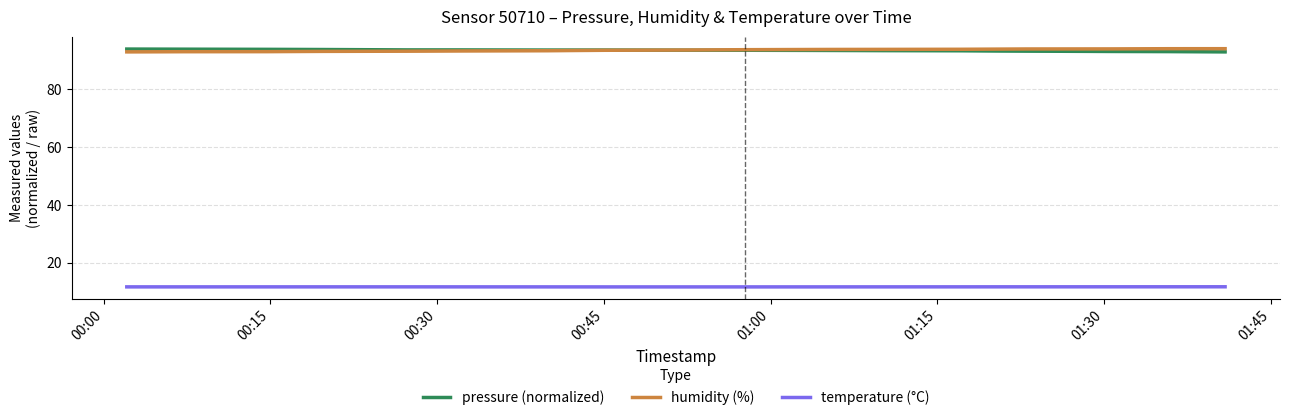

True or false: humidity (%) has more than 0 interior local peaks.

False